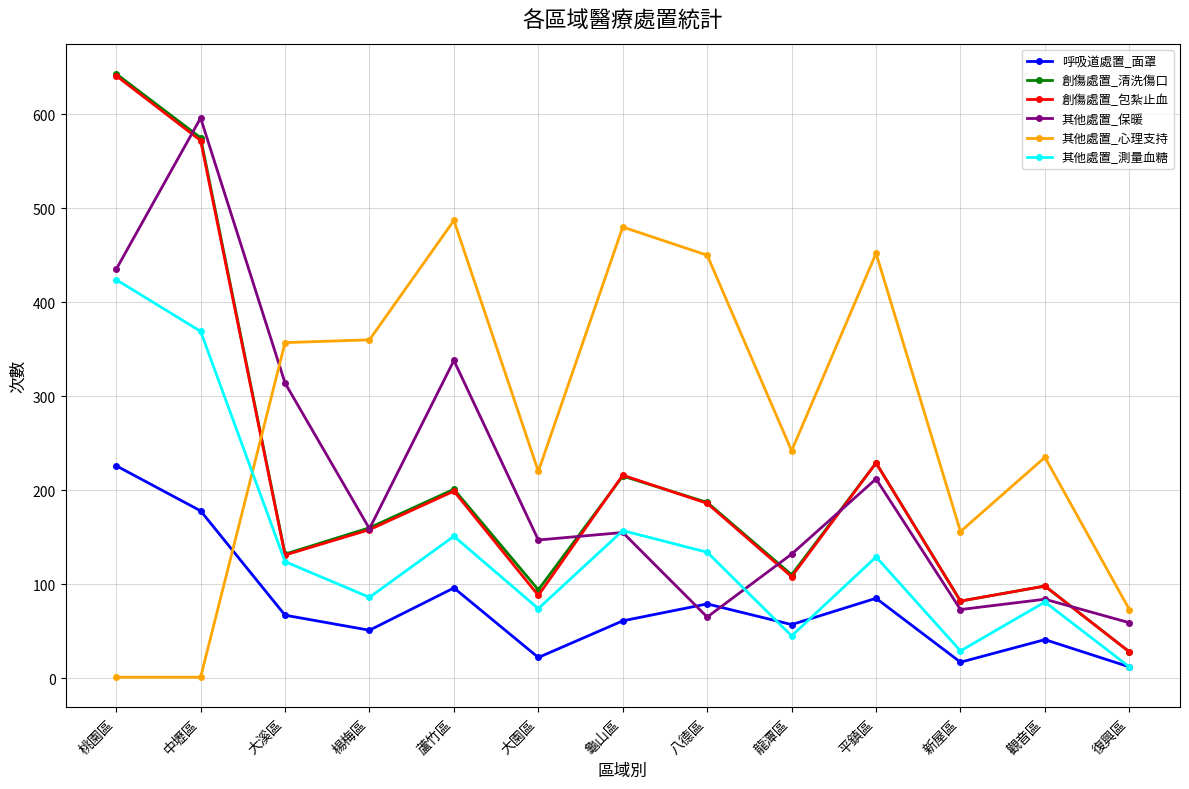

How many interior local valleys does the 創傷處置_清洗傷口 series have?

4